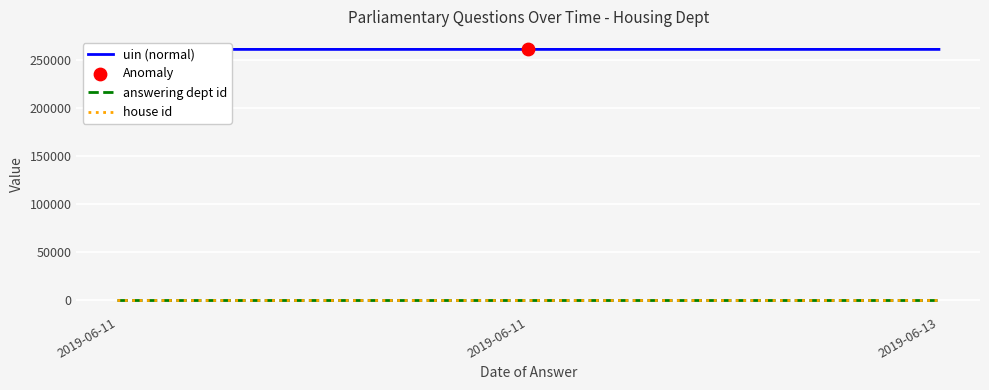

At which category is the sum across all series the highest?

2019-06-13